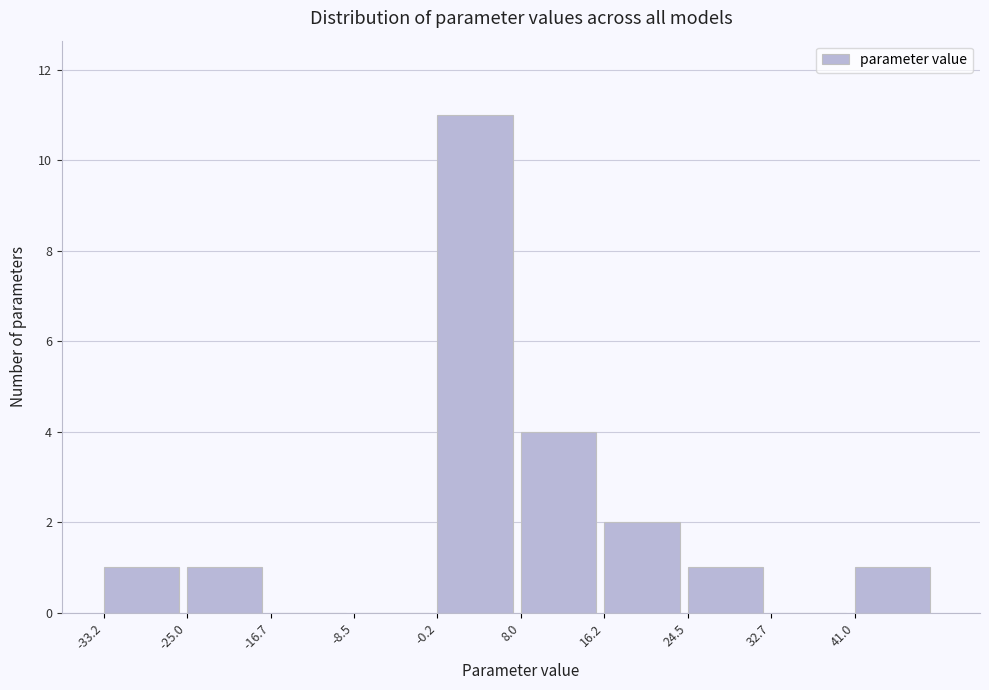

Reading left to right, transcribe this chart: for each bar, give the range it covers on the x-axis and its height. Neither the bar edges nor the heights are printed on the chart, so give them approximately, as read against the axes.

-33 to -25: 1
-25 to -17: 1
-17 to -8: 0
-8 to 0: 0
0 to 8: 11
8 to 16: 4
16 to 24: 2
24 to 33: 1
33 to 41: 0
41 to 49: 1